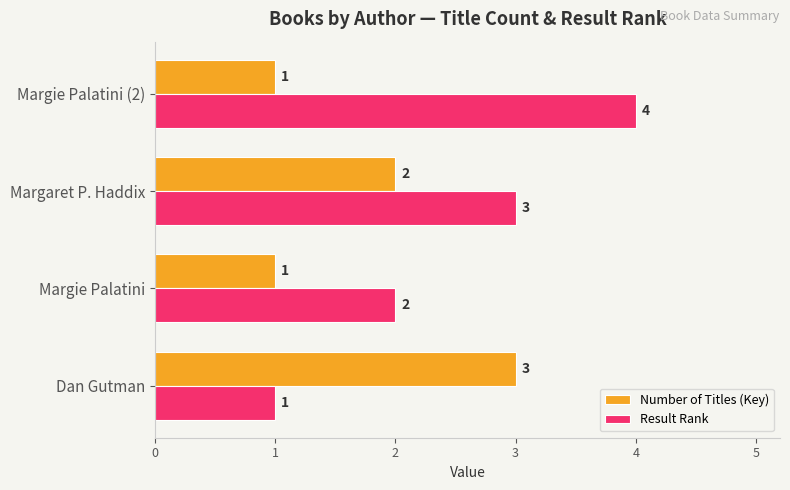

What is the difference between the Result Rank values at Dan Gutman and Margie Palatini (2)?

3